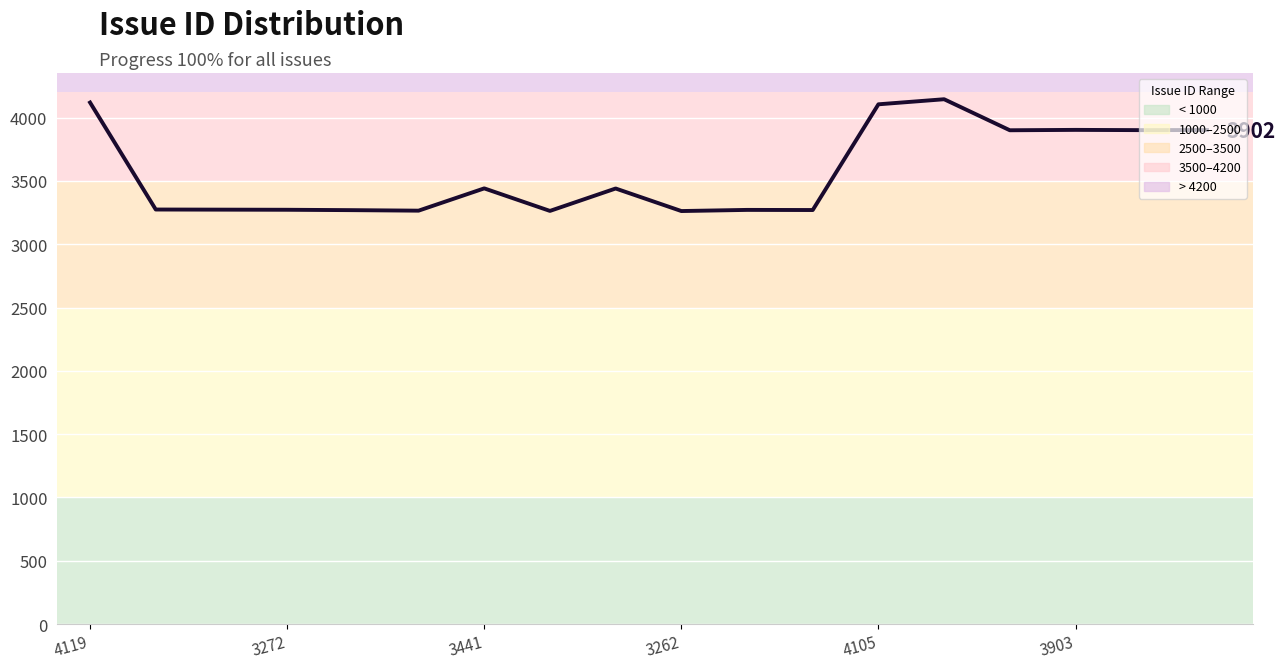

What is the greatest value displayed?

4145